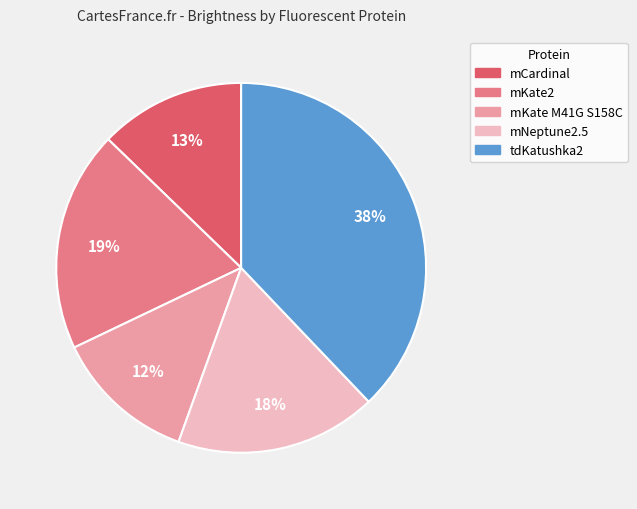

To the nearest percent, what is the average slice percentage?

20%